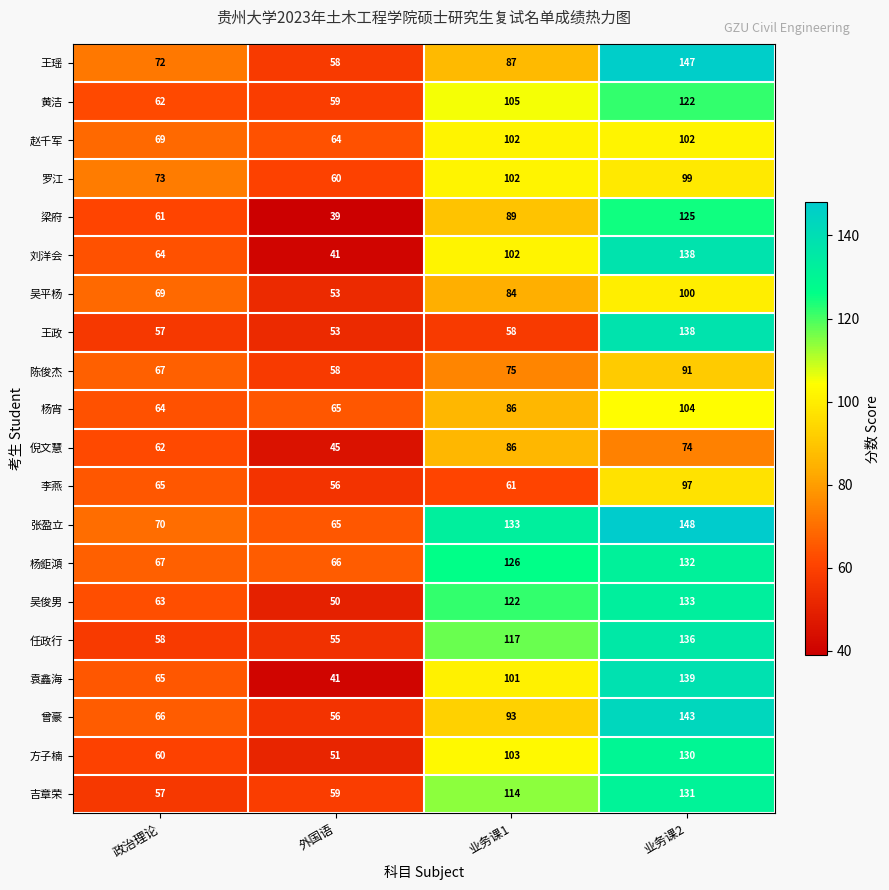

How many categories are shown in the chart?

4